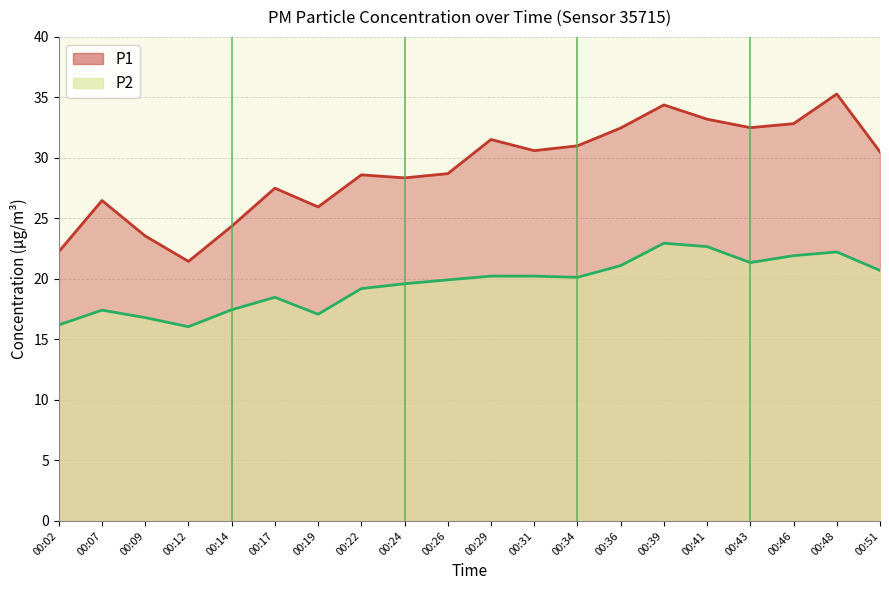

Reading left to right, extract all data points from this chart.

P1: 00:02=22.2	00:07=26.5	00:09=23.6	00:12=21.4	00:14=24.4	00:17=27.5	00:19=25.9	00:22=28.6	00:24=28.4	00:26=28.7	00:29=31.5	00:31=30.6	00:34=31.0	00:36=32.5	00:39=34.4	00:41=33.2	00:43=32.5	00:46=32.8	00:48=35.3	00:51=30.5
P2: 00:02=16.2	00:07=17.4	00:09=16.8	00:12=16.1	00:14=17.4	00:17=18.5	00:19=17.1	00:22=19.2	00:24=19.6	00:26=19.9	00:29=20.2	00:31=20.2	00:34=20.1	00:36=21.1	00:39=22.9	00:41=22.7	00:43=21.4	00:46=21.9	00:48=22.2	00:51=20.7